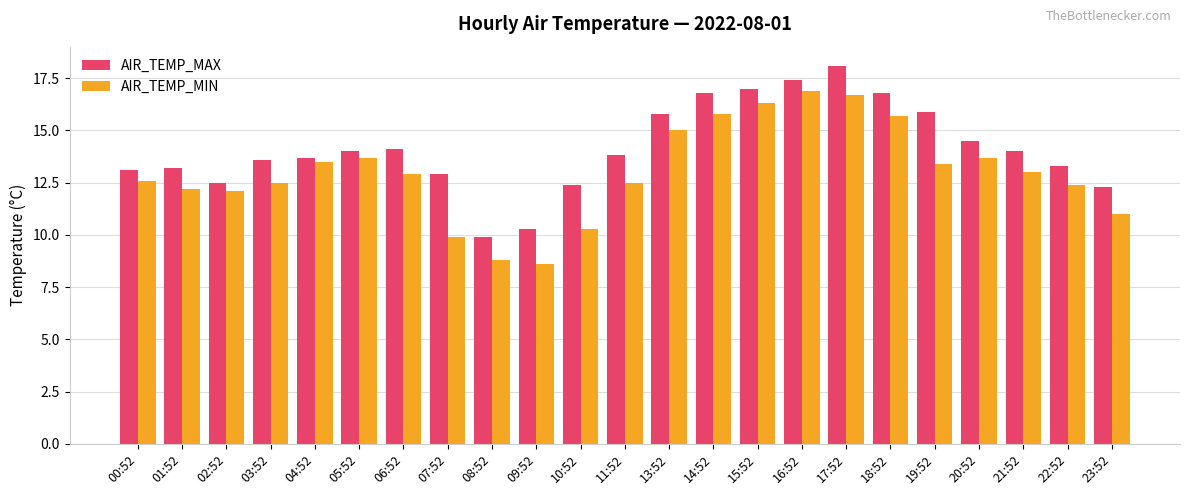

What is the difference between the maximum and minimum values in the AIR_TEMP_MIN series?

8.3